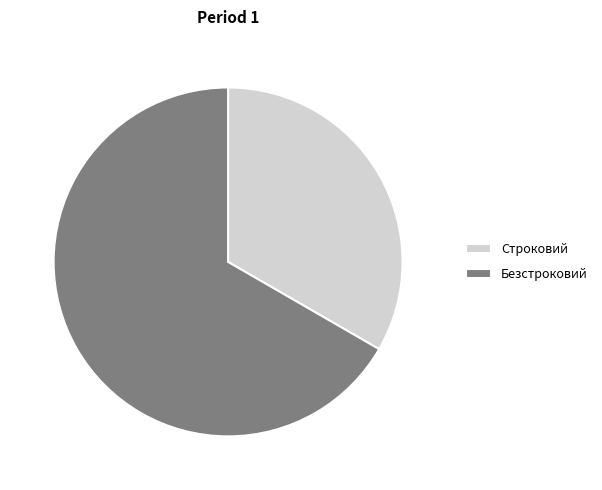

Which slice is the smallest?

Строковий